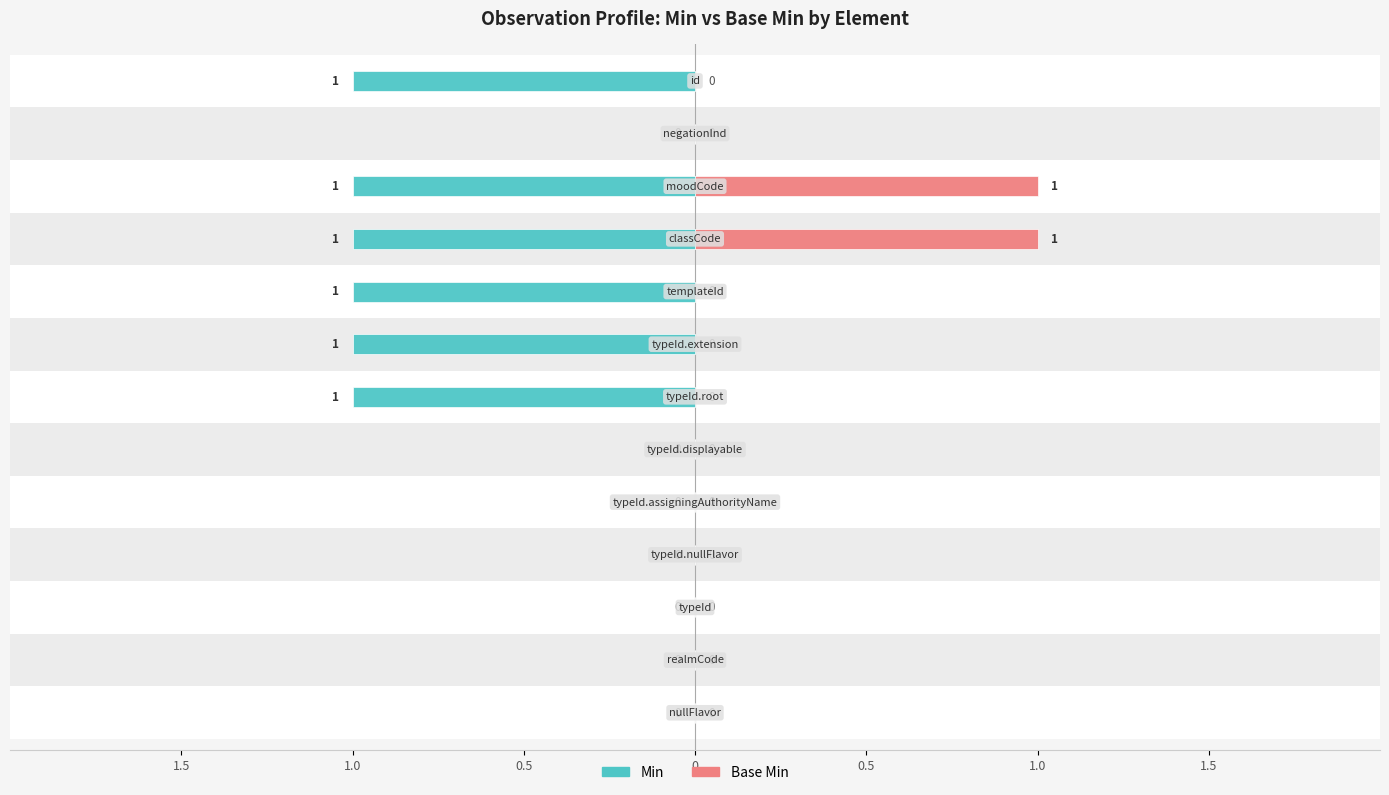

How many negative values does the Min series have?

6